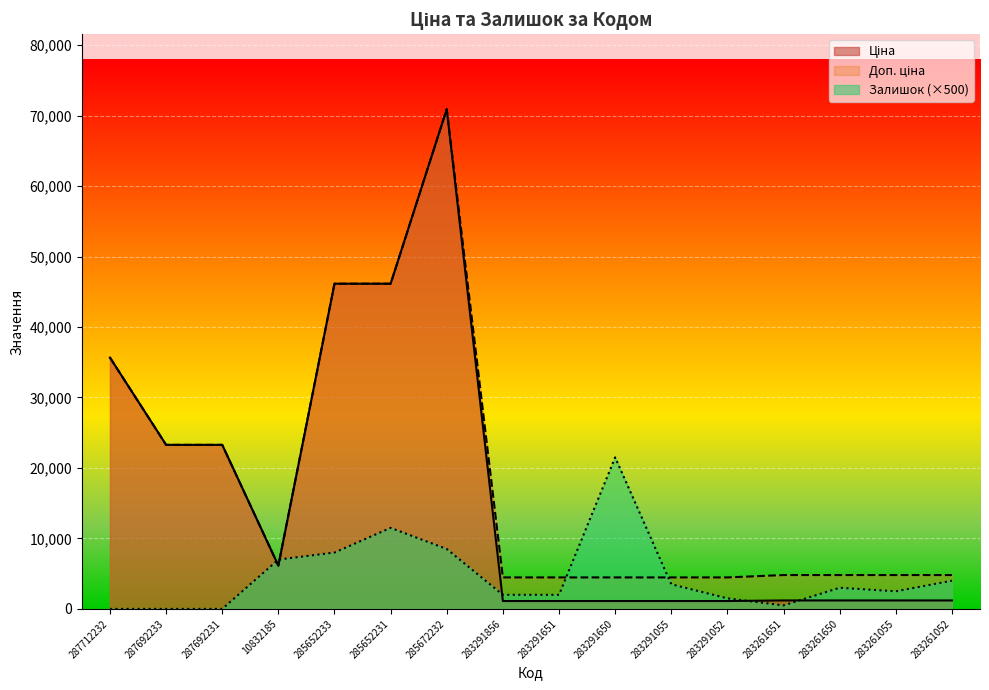

What are all the series names shown in the legend?

Ціна, Доп. ціна, Залишок